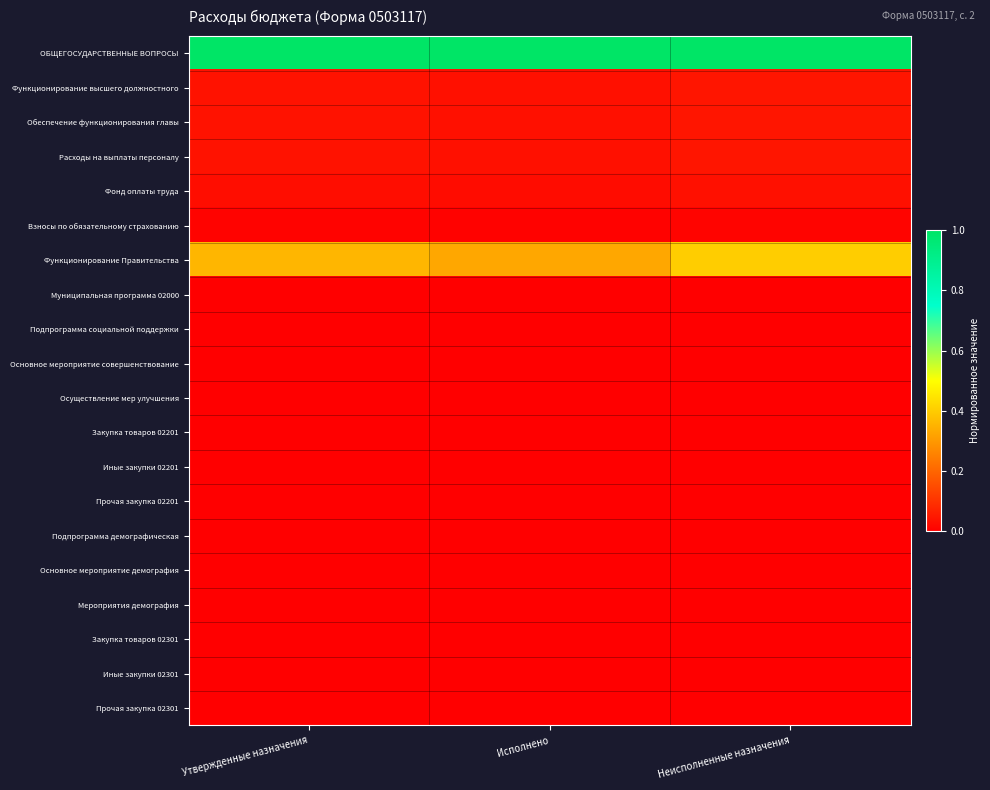

Which series changed the most between Утвержденные назначения and Исполнено?

Функционирование Правительства